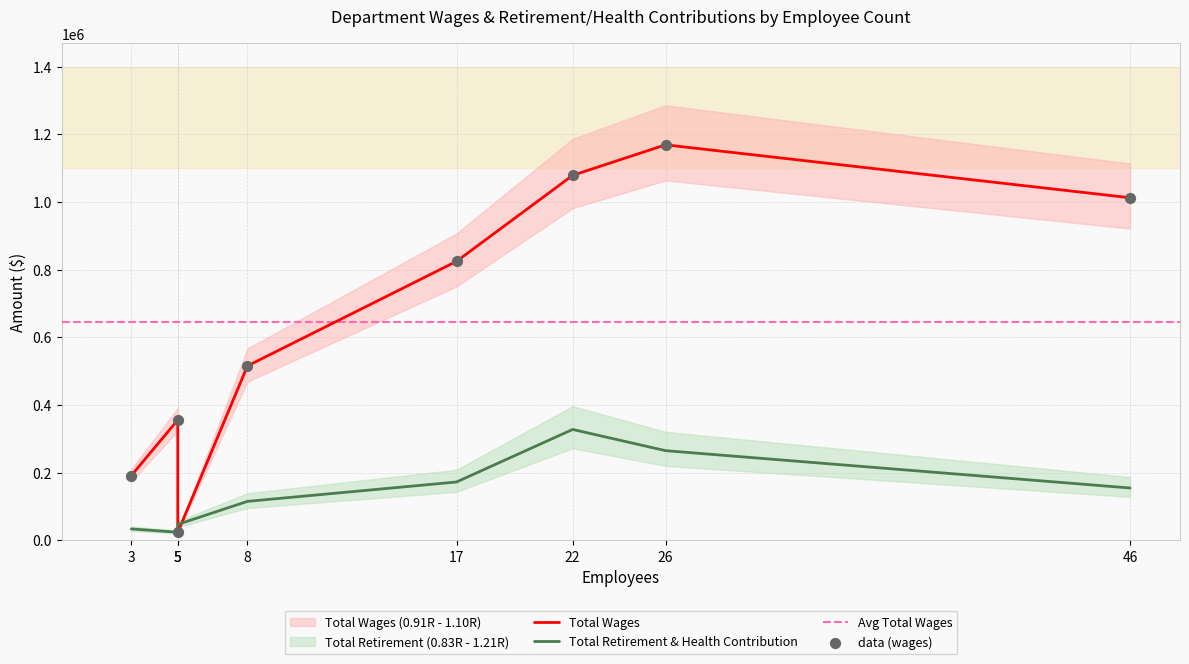

What are all the series names shown in the legend?

Total Wages, Total Retirement & Health Contribution